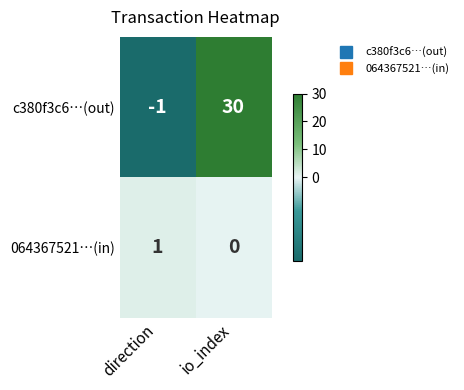

Is the value of c380f3c6…(out) at direction greater than the value of 064367521…(in) at direction?

No